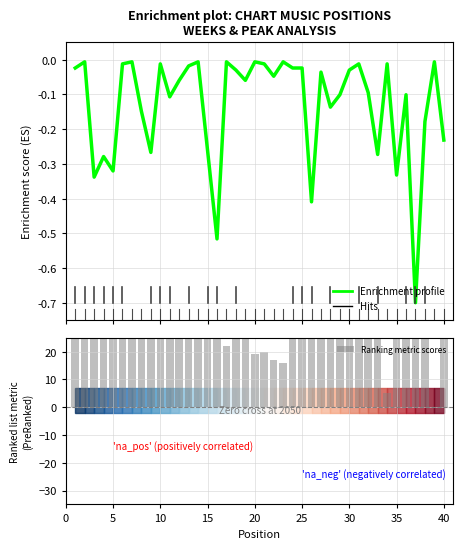

How many values in Ranking metric scores are above zero?

39